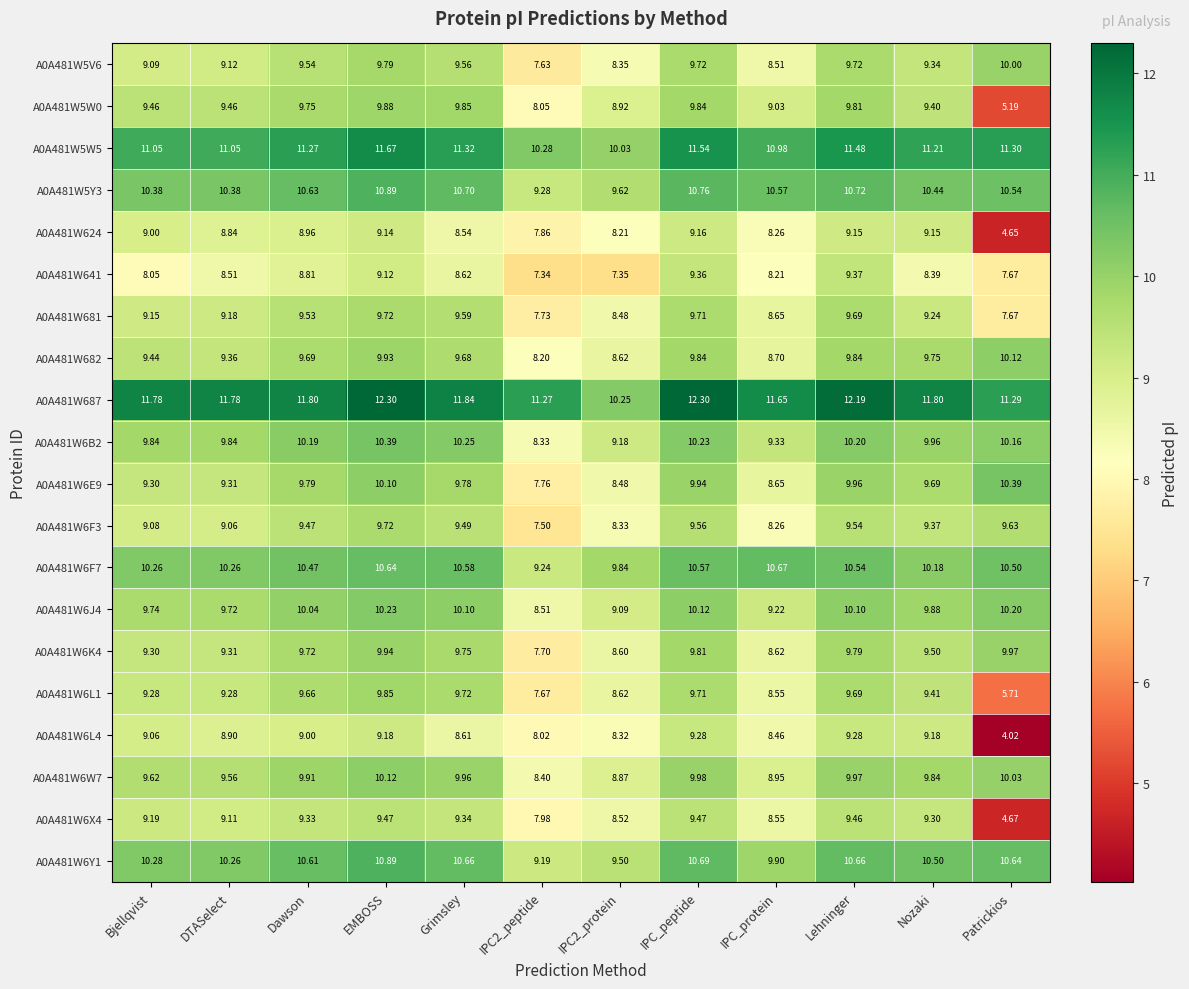

Rank the series at Dawson from highest to lowest value.

A0A481W687, A0A481W5W5, A0A481W5Y3, A0A481W6Y1, A0A481W6F7, A0A481W6B2, A0A481W6J4, A0A481W6W7, A0A481W6E9, A0A481W5W0, A0A481W6K4, A0A481W682, A0A481W6L1, A0A481W5V6, A0A481W681, A0A481W6F3, A0A481W6X4, A0A481W6L4, A0A481W624, A0A481W641